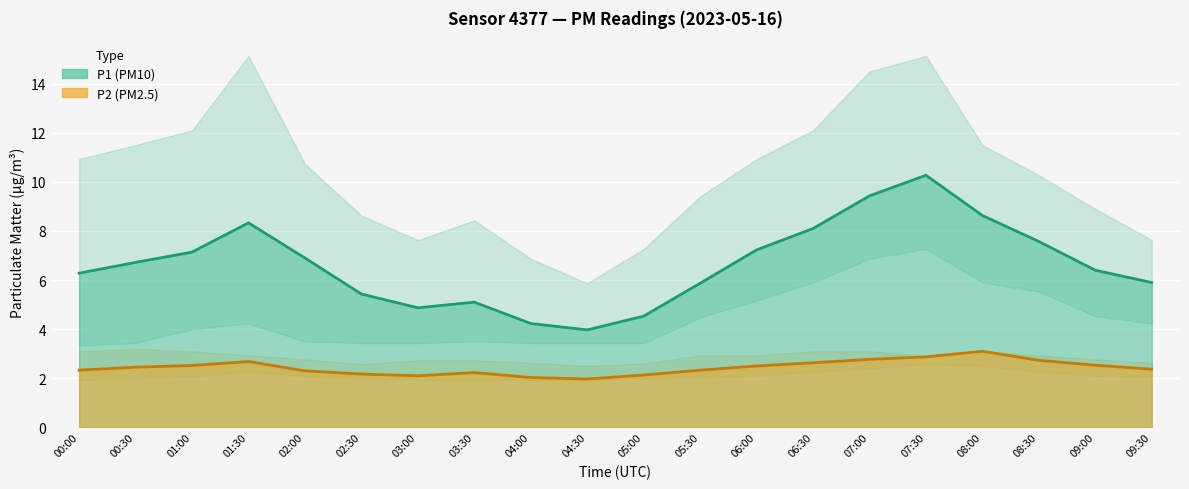

Which series changed the most between 00:00 and 07:30?

P1_upper